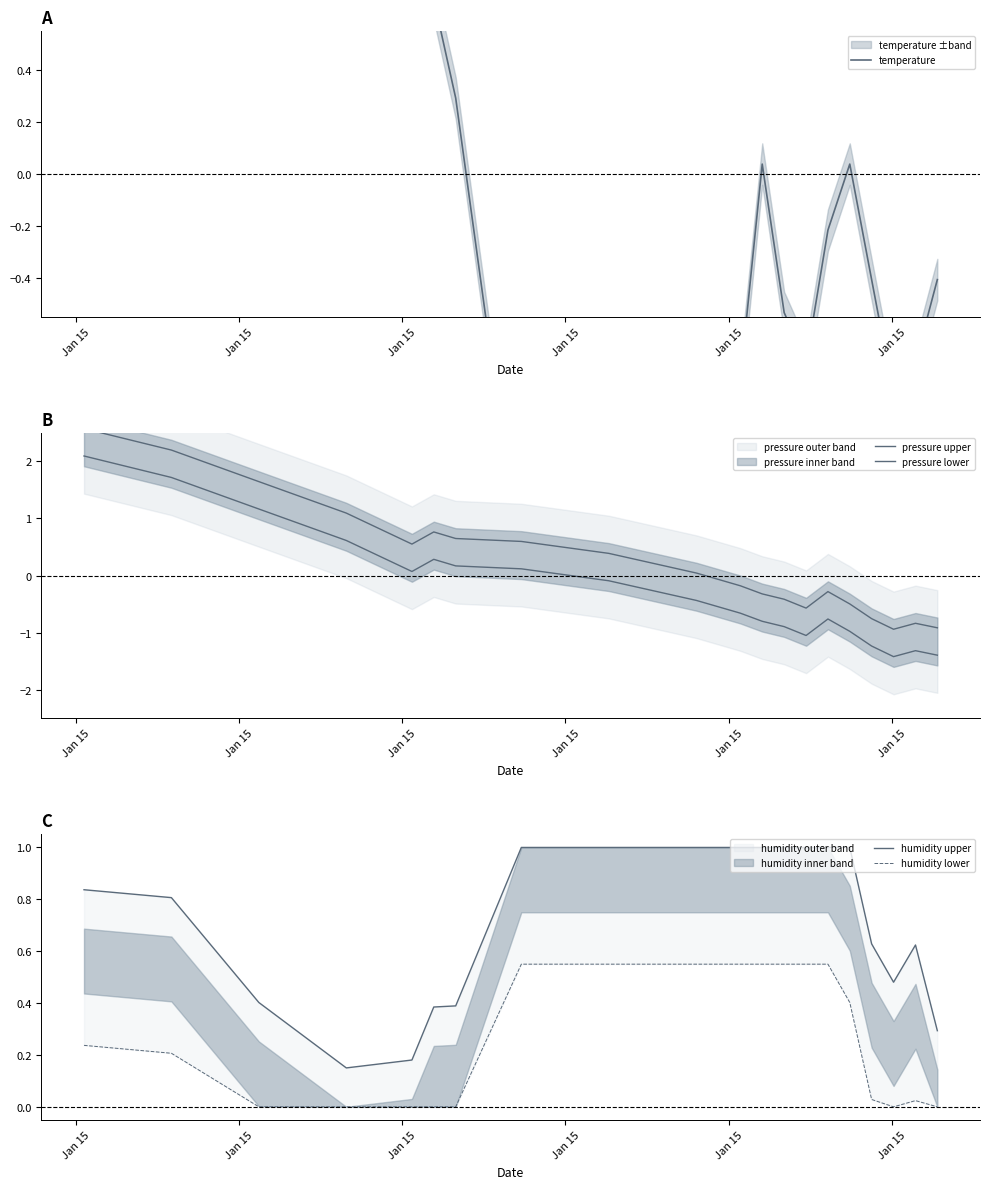

At which label is humidity lower closest to 0?

Jan 15